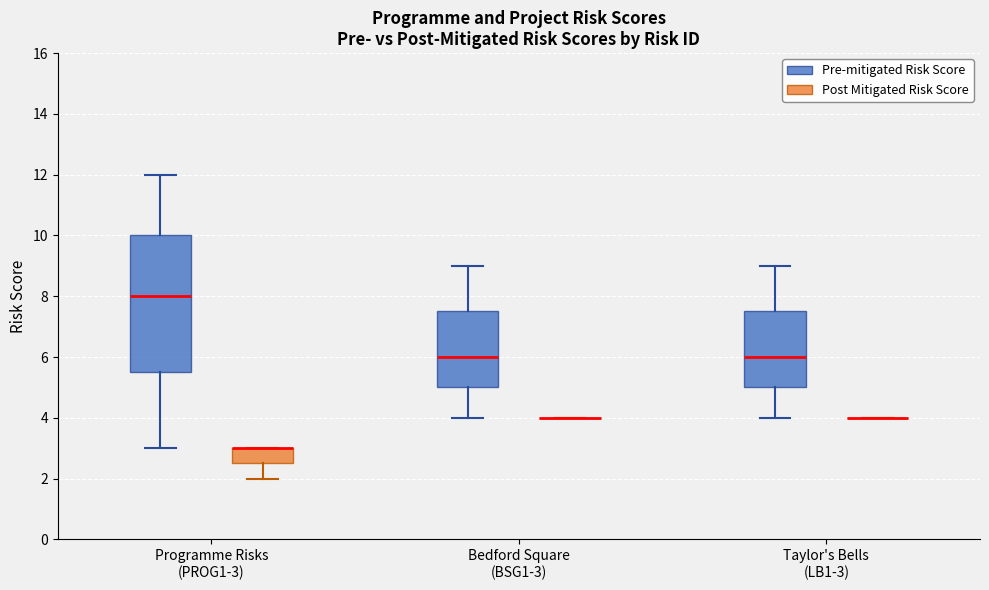

Reading left to right, read every box against the y-axis: the position of its median line, the range the box covers, and the ends of its whiskers. The values are not printed on the chart, so give them approximately, as read against the axis.

Programme Risks (PROG1-3) (Pre-mitigated Risk Score): median 8.0, box 5.6 to 10.0, whiskers 3.0 to 12.0
Programme Risks (PROG1-3) (Post Mitigated Risk Score): median 3.0 (drawn on the box's upper edge), box 2.6 to 3.0, whiskers 2.0 to 3.0
Bedford Square (BSG1-3) (Pre-mitigated Risk Score): median 6.0, box 5.0 to 7.6, whiskers 4.0 to 9.0
Bedford Square (BSG1-3) (Post Mitigated Risk Score): box collapsed to a line at 4.0, whiskers 4.0 to 4.0
Taylor's Bells (LB1-3) (Pre-mitigated Risk Score): median 6.0, box 5.0 to 7.6, whiskers 4.0 to 9.0
Taylor's Bells (LB1-3) (Post Mitigated Risk Score): box collapsed to a line at 4.0, whiskers 4.0 to 4.0